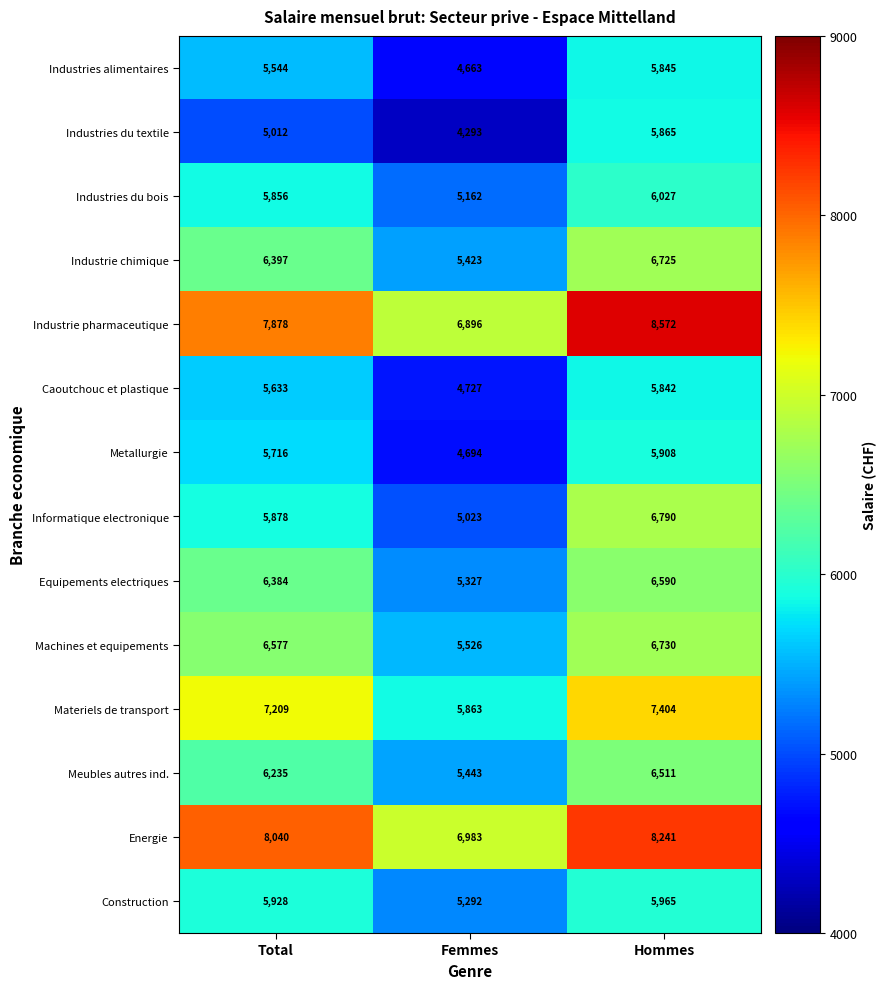

Is it true that Meubles autres ind. equals 5443 at Femmes?

True